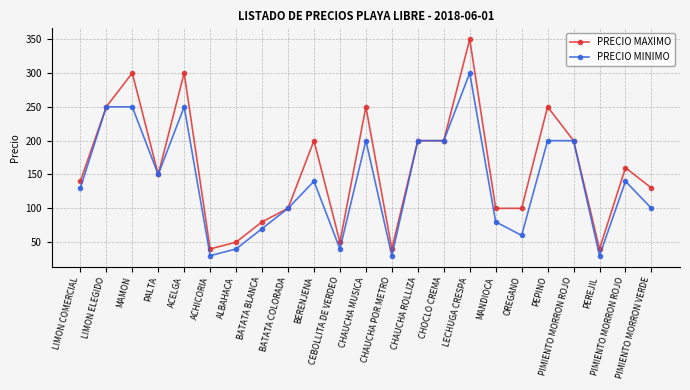

The PRECIO MAXIMO series shows 50 at ALBAHACA. True or false?

True